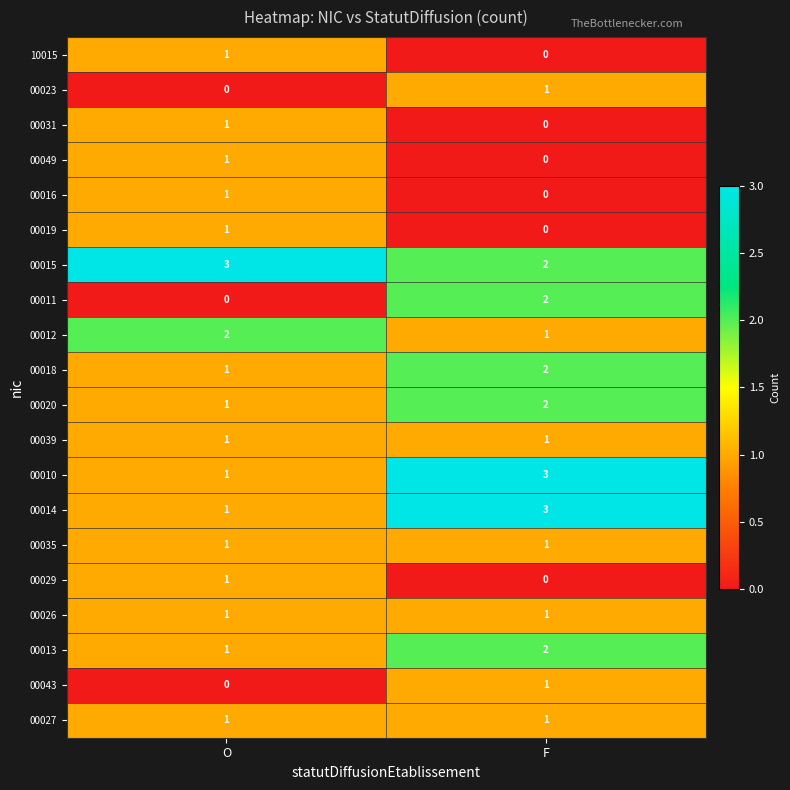

List the labels in order of 00031 value, smallest first.

F, O